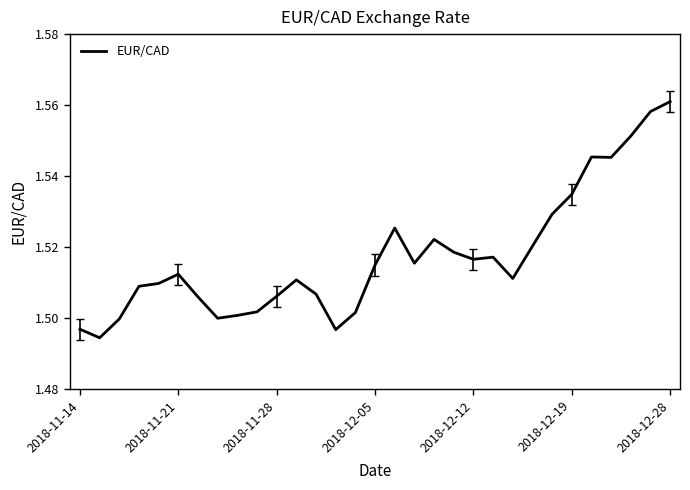

How many categories are shown in the chart?

31